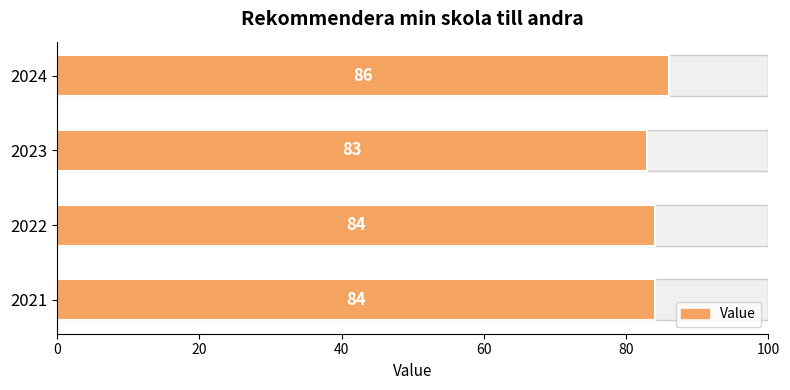

What is the minimum value shown in the chart?

83